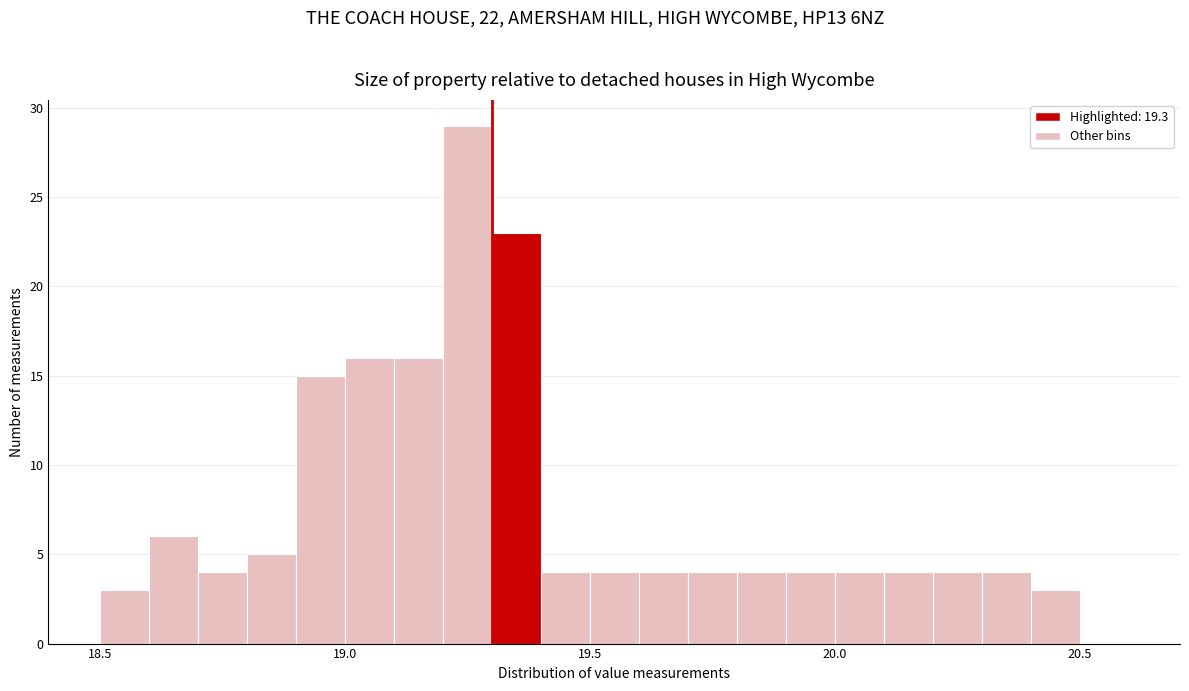

Around what value on the x-axis is the tallest bar? Give the approximate position of its centre, as read against the axis.

19.25